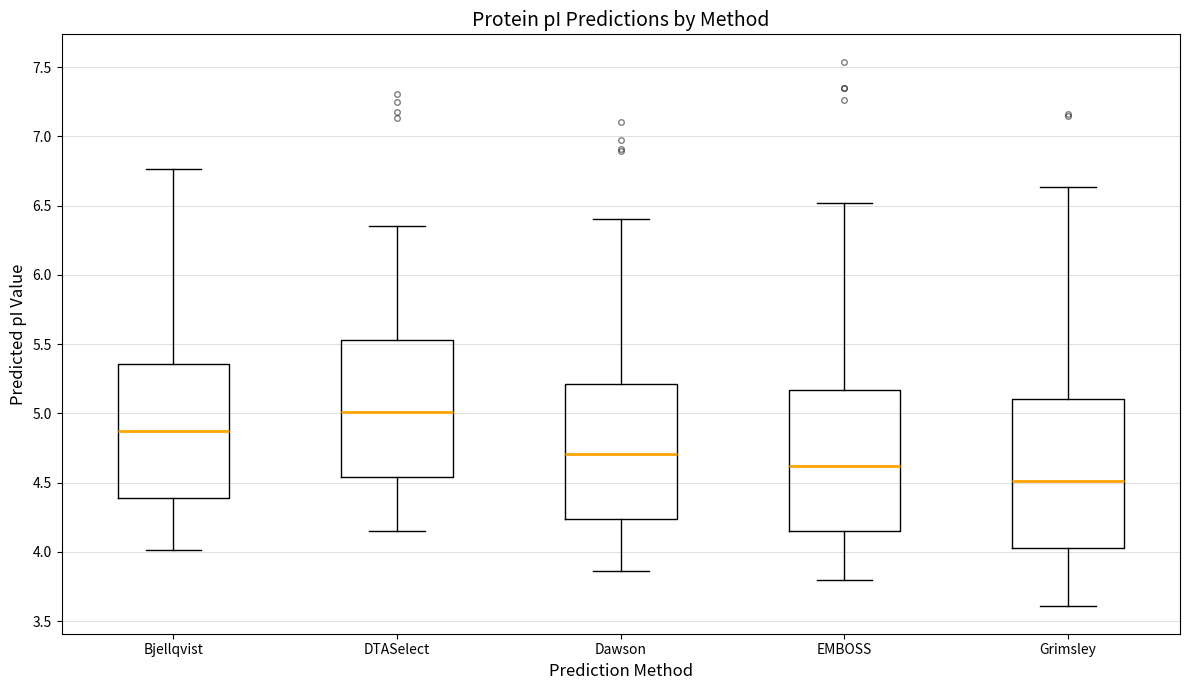

Which box has the highest median line?

DTASelect